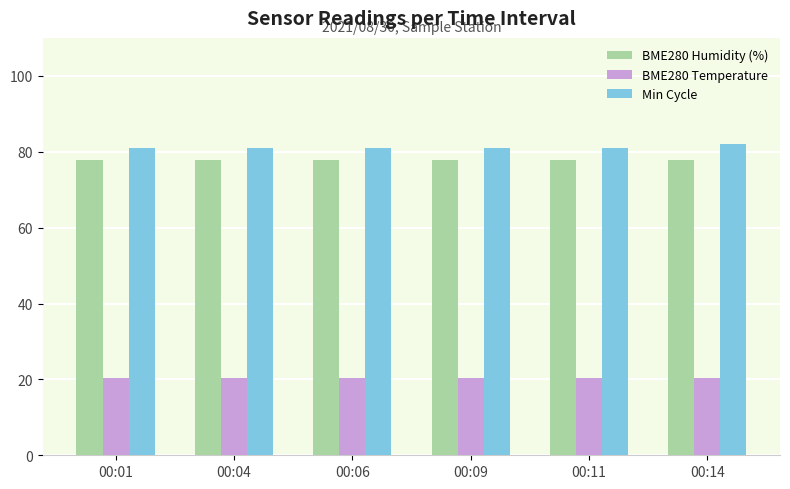

What is the value of the BME280 Humidity (%) bar at the 5th from the left?

77.8